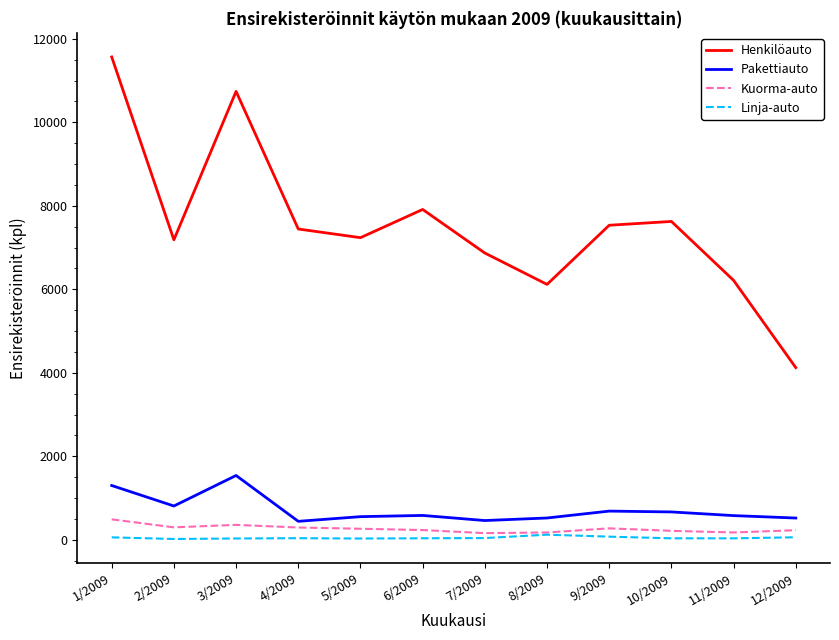

How many interior local peaks does the Henkilöauto series have?

3